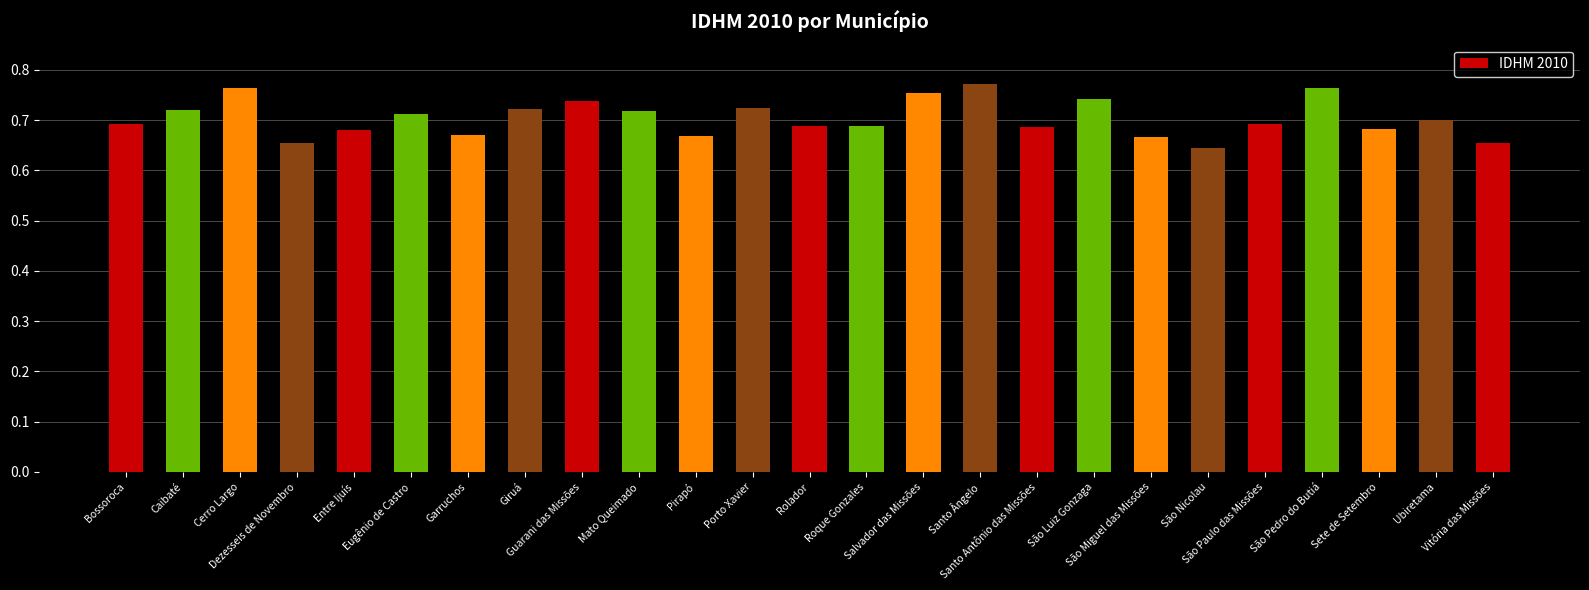

How many values are between 0 and 1?

25